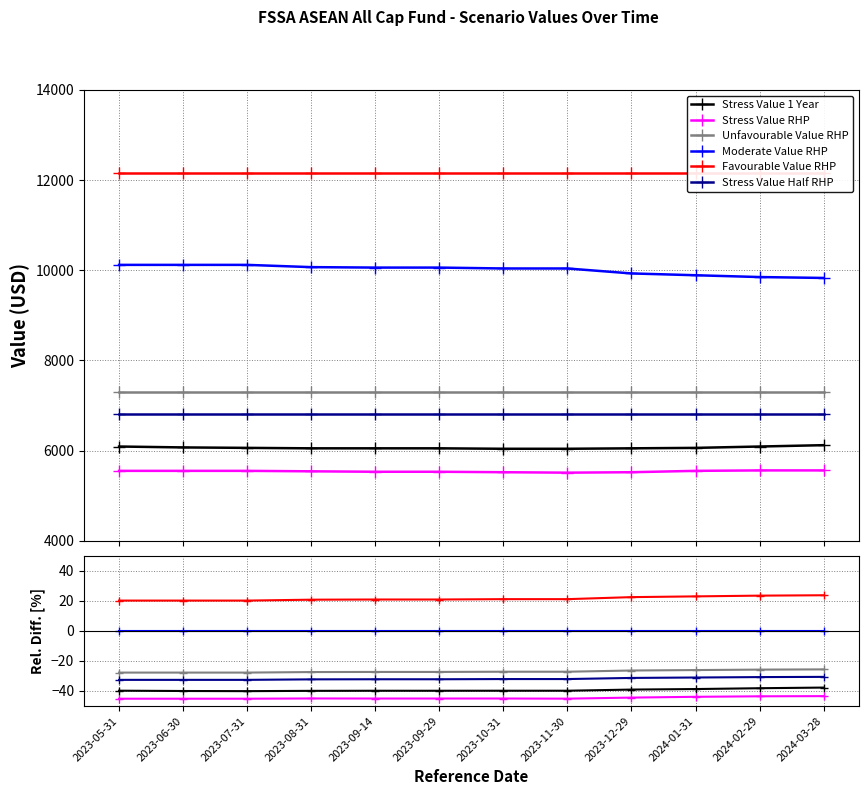

Reading left to right, extract all data points from this chart.

Stress Value 1 Year: -39.8	-40.0	-40.1	-39.9	-39.9	-39.9	-39.8	-39.8	-39.1	-38.7	-38.2	-37.7
Stress Value RHP: -45.2	-45.2	-45.2	-45.0	-45.0	-45.0	-45.0	-45.1	-44.4	-43.9	-43.6	-43.4
Unfavourable Value RHP: -27.8	-27.8	-27.8	-27.4	-27.3	-27.3	-27.2	-27.2	-26.4	-26.1	-25.8	-25.6
Moderate Value RHP: 0.0	0.0	0.0	0.0	0.0	0.0	0.0	0.0	0.0	0.0	0.0	0.0
Favourable Value RHP: 20.2	20.2	20.2	20.8	20.9	20.9	21.1	21.1	22.5	23.0	23.5	23.7
Stress Value Half RHP: -32.6	-32.6	-32.6	-32.3	-32.2	-32.2	-32.1	-32.1	-31.3	-31.0	-30.8	-30.6